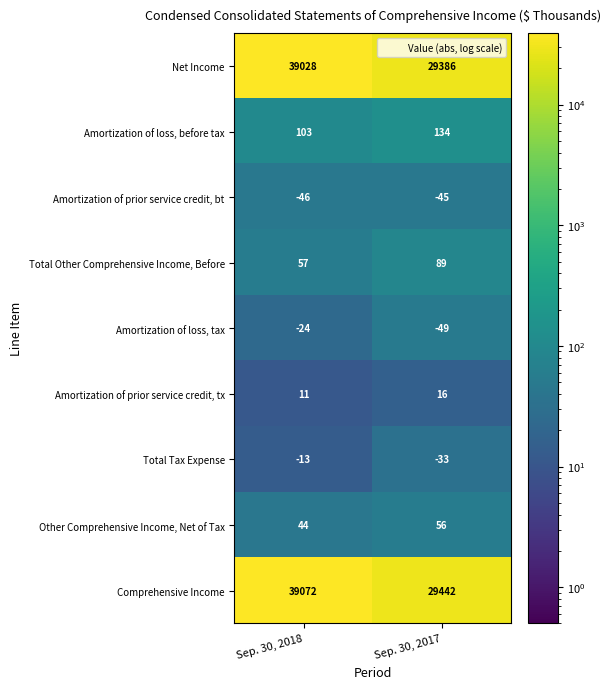

What is the total value across all series at Sep. 30, 2017?

58996